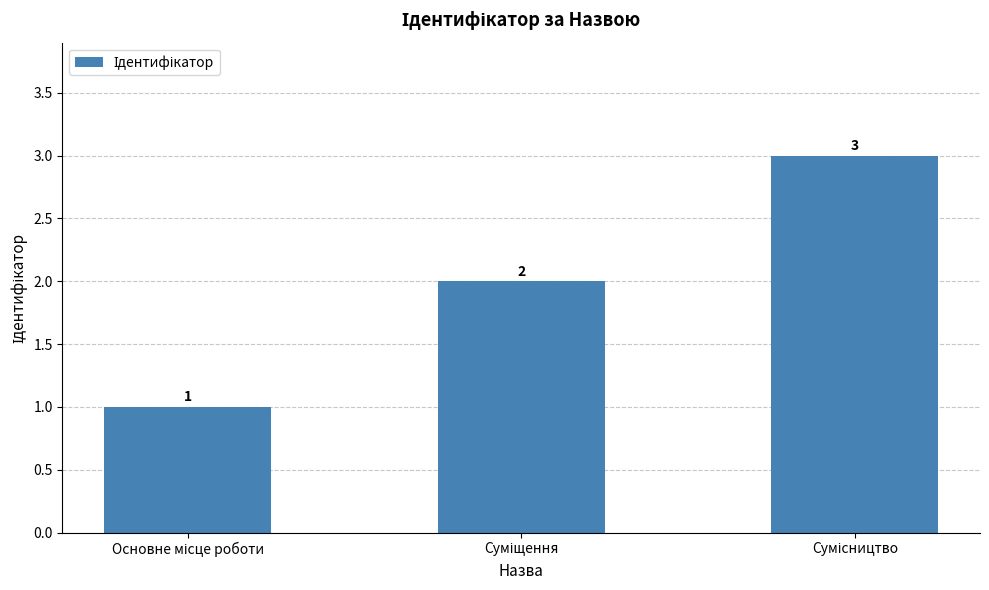

What is the value of the 3rd bar from the left?

3